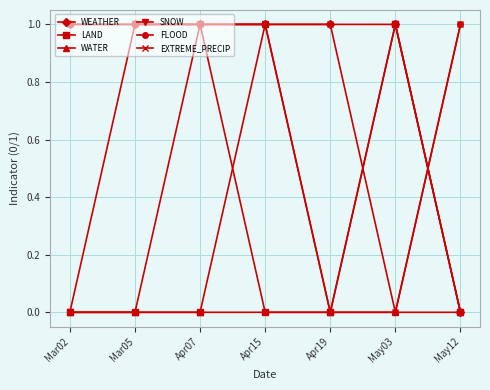

What is the maximum value shown in the chart?

1